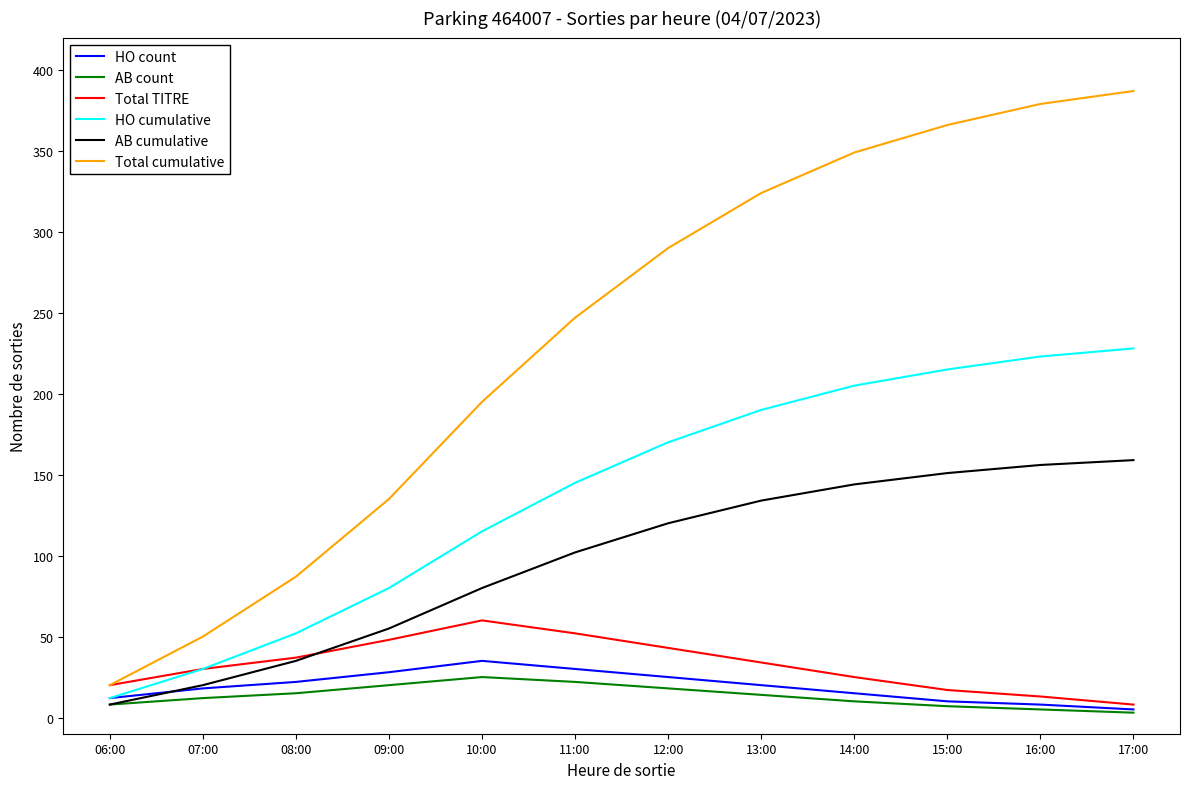

What is the maximum value shown in the chart?

387